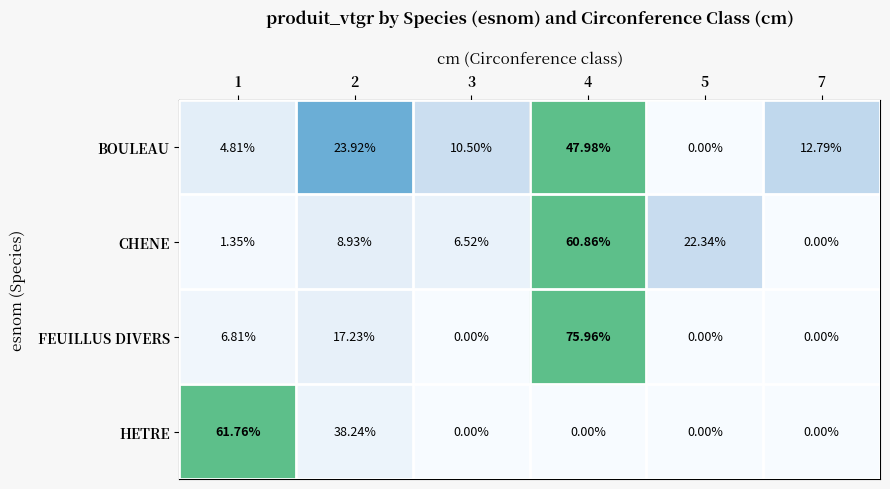

List the series in order of their peak value, highest first.

FEUILLUS DIVERS, HETRE, CHENE, BOULEAU